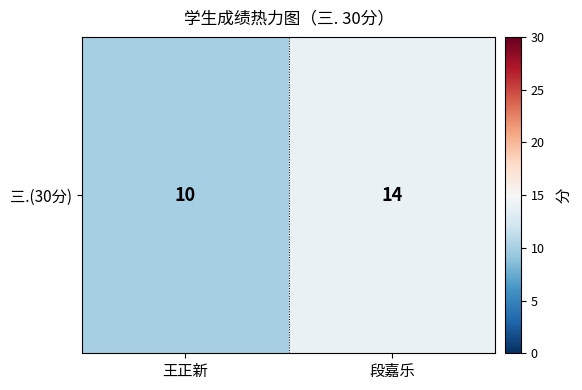

Rank the categories by value from highest to lowest.

段嘉乐, 王正新